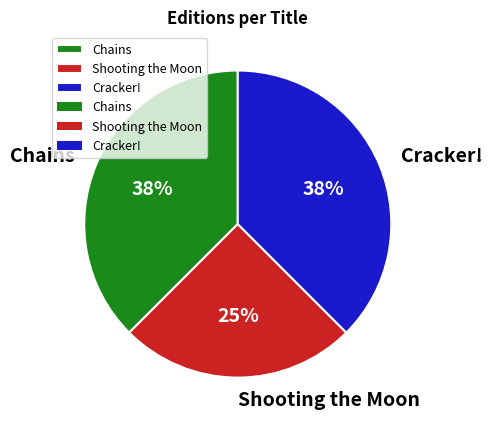

Combined, do Shooting the Moon and Chains account for over 50%?

Yes